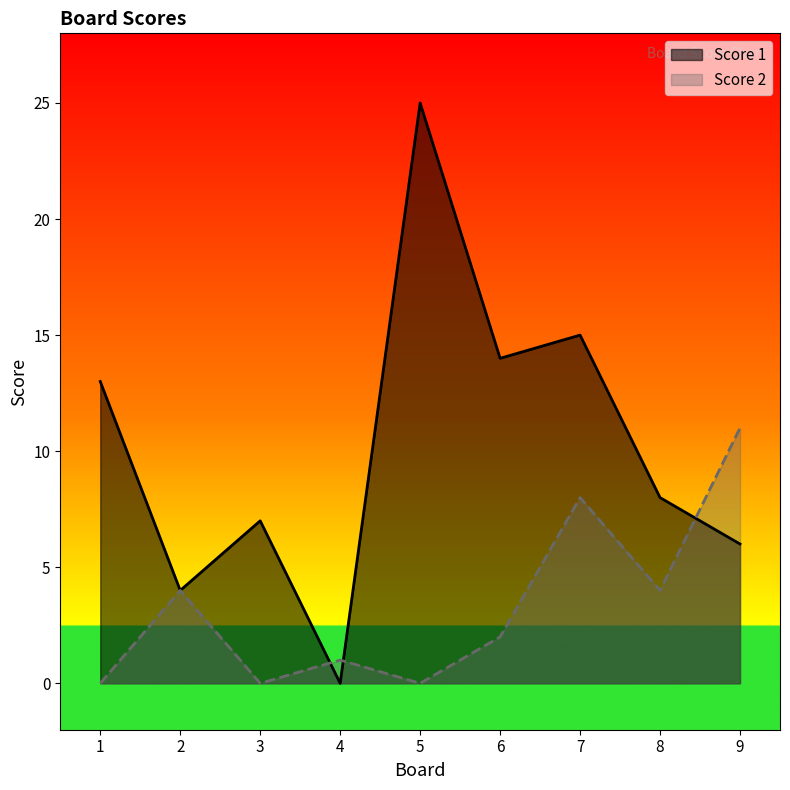

List the labels in order of Score 2 value, smallest first.

1, 3, 5, 4, 6, 2, 8, 7, 9